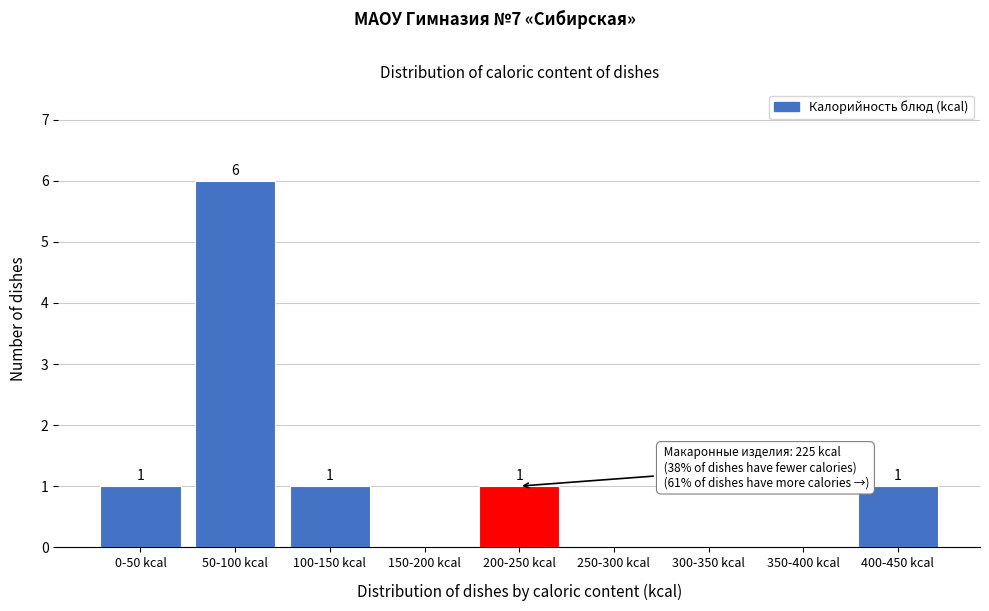

Reading right to left, extract all data points from this chart.

400-450 kcal=1	350-400 kcal=0	300-350 kcal=0	250-300 kcal=0	200-250 kcal=1	150-200 kcal=0	100-150 kcal=1	50-100 kcal=6	0-50 kcal=1